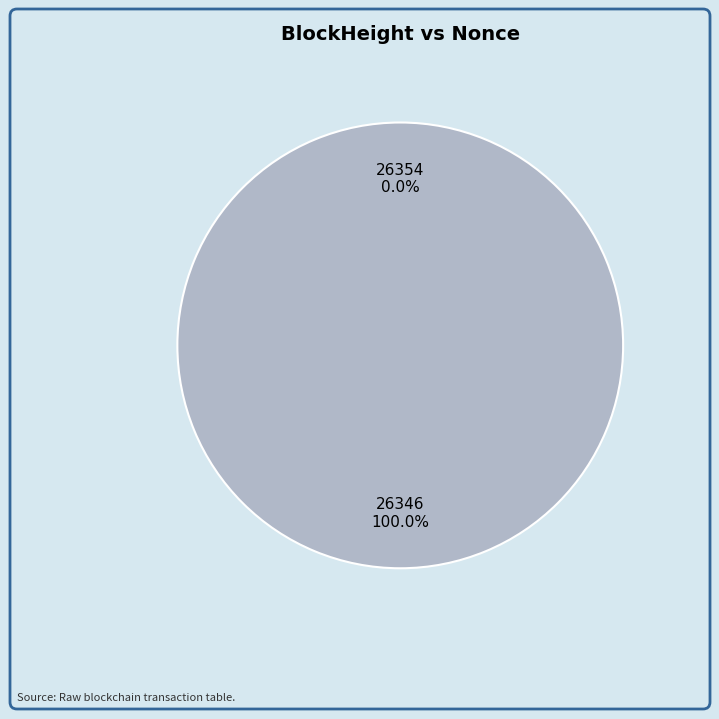

To the nearest percent, what percentage of the pie is 26346?

100%